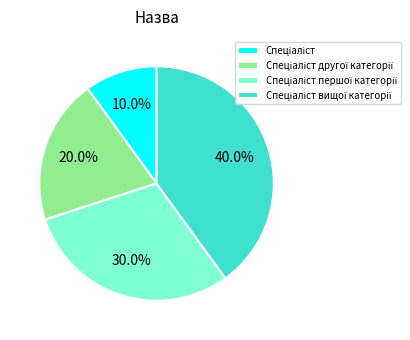

To the nearest percent, what is the difference between the largest and smallest slice percentages?

30%